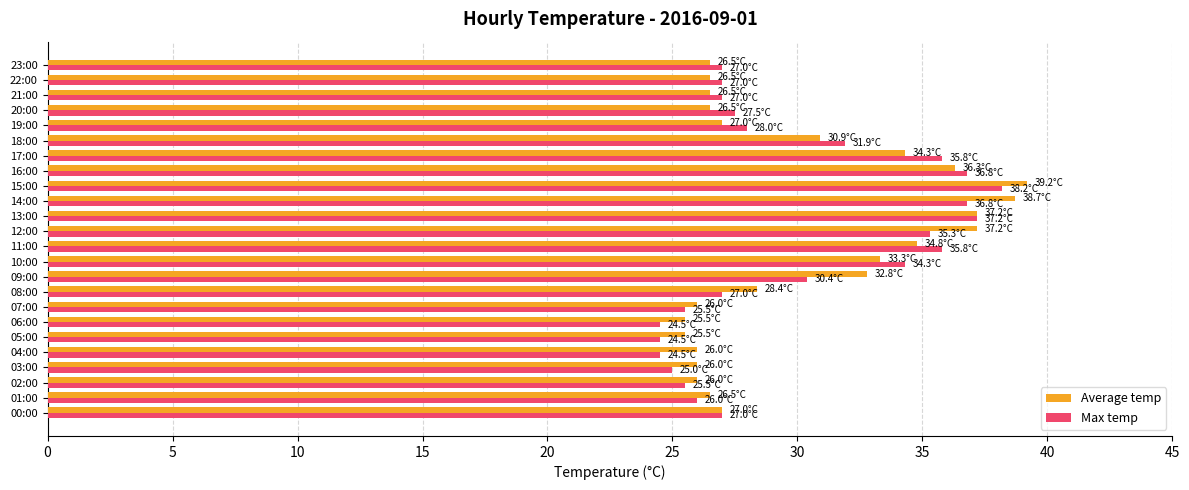

What is the maximum value shown in the chart?

39.2